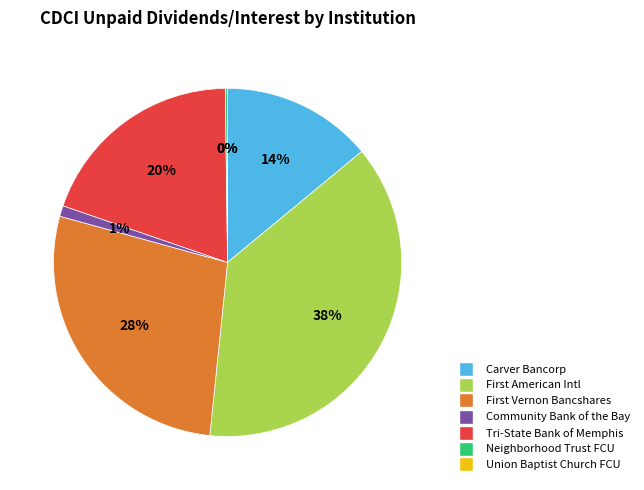

Which category has the biggest portion of the pie?

First American Intl